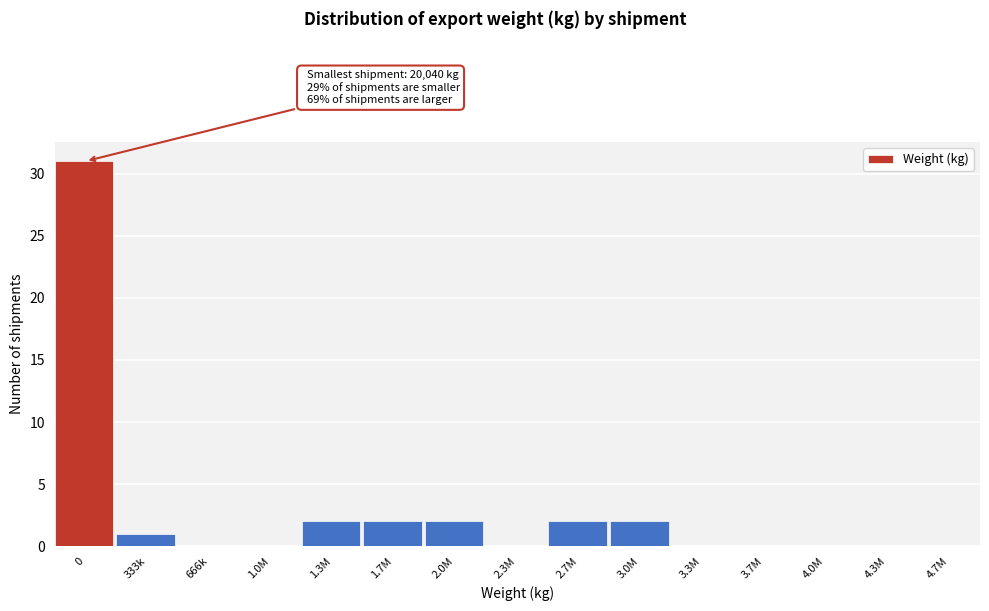

Reading left to right, list all the values displayed in this chart.

0=31	333k=1	666k=0	1.0M=0	1.3M=2	1.7M=2	2.0M=2	2.3M=0	2.7M=2	3.0M=2	3.3M=0	3.7M=0	4.0M=0	4.3M=0	4.7M=0